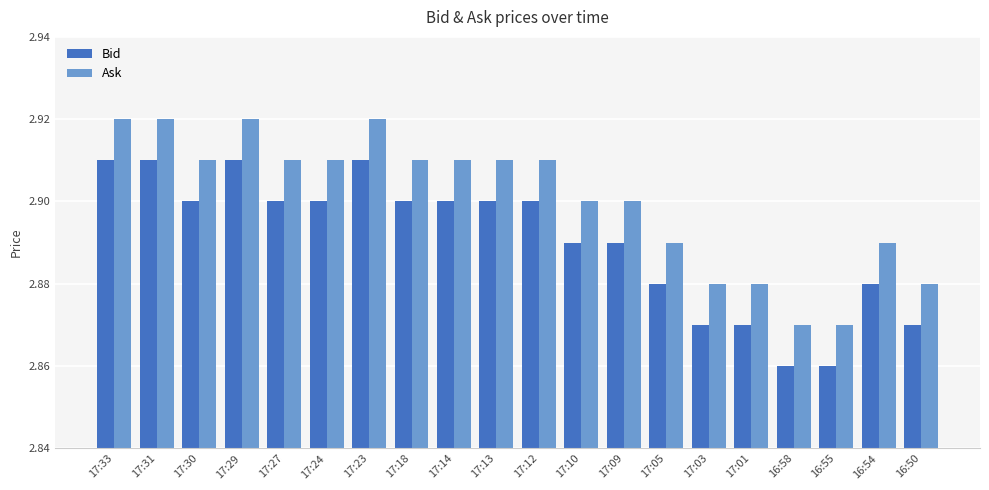

How many data points does each series have?

20